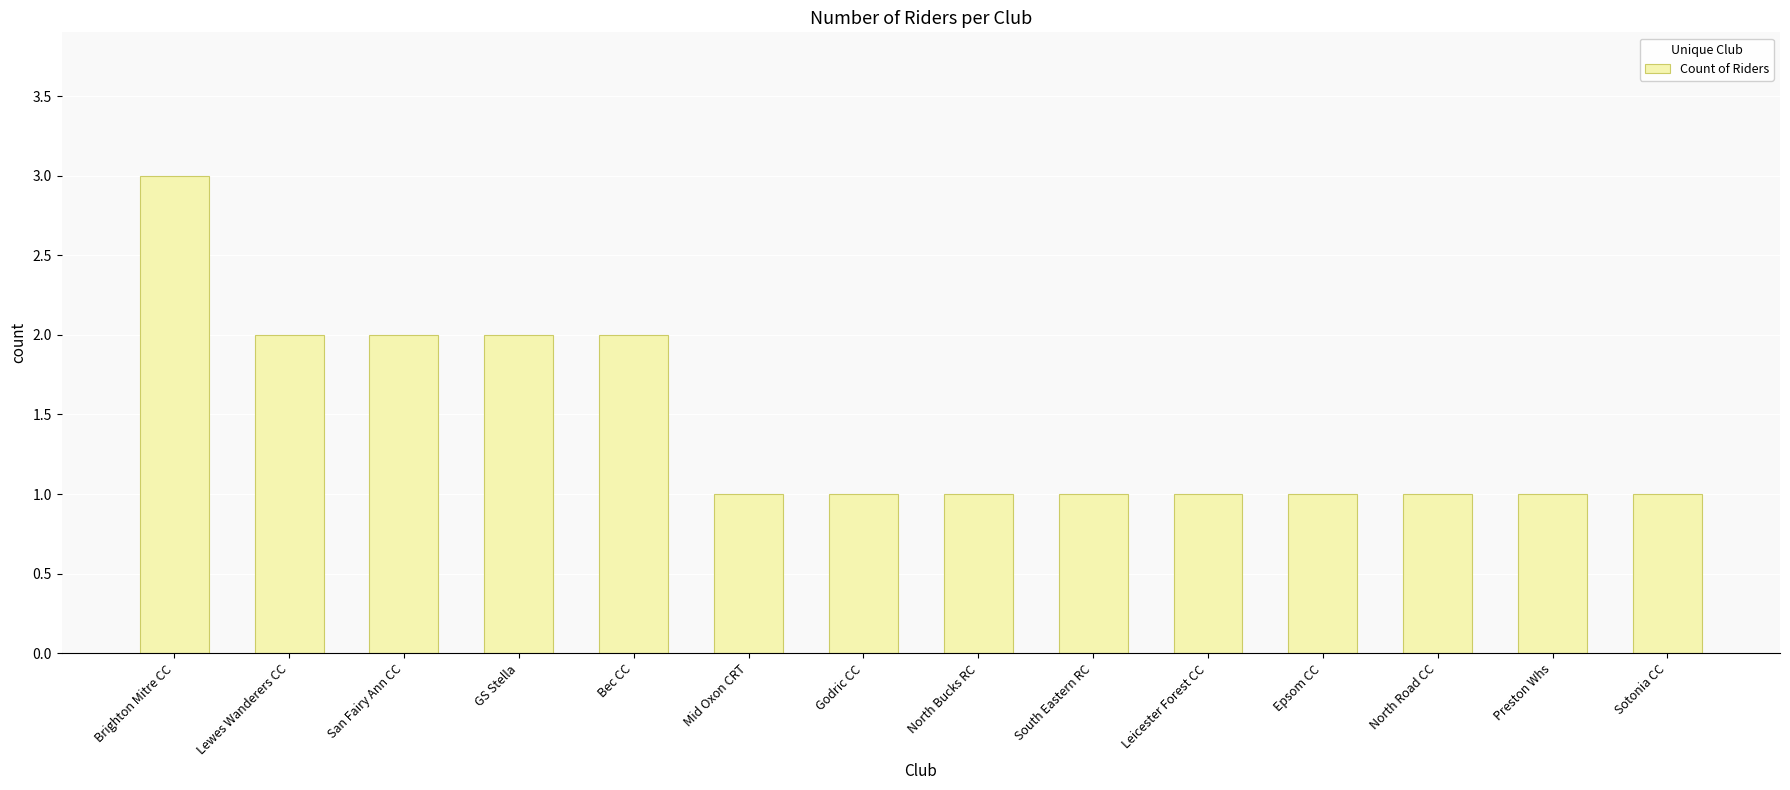

Between Bec CC and Leicester Forest CC, which is larger?

Bec CC